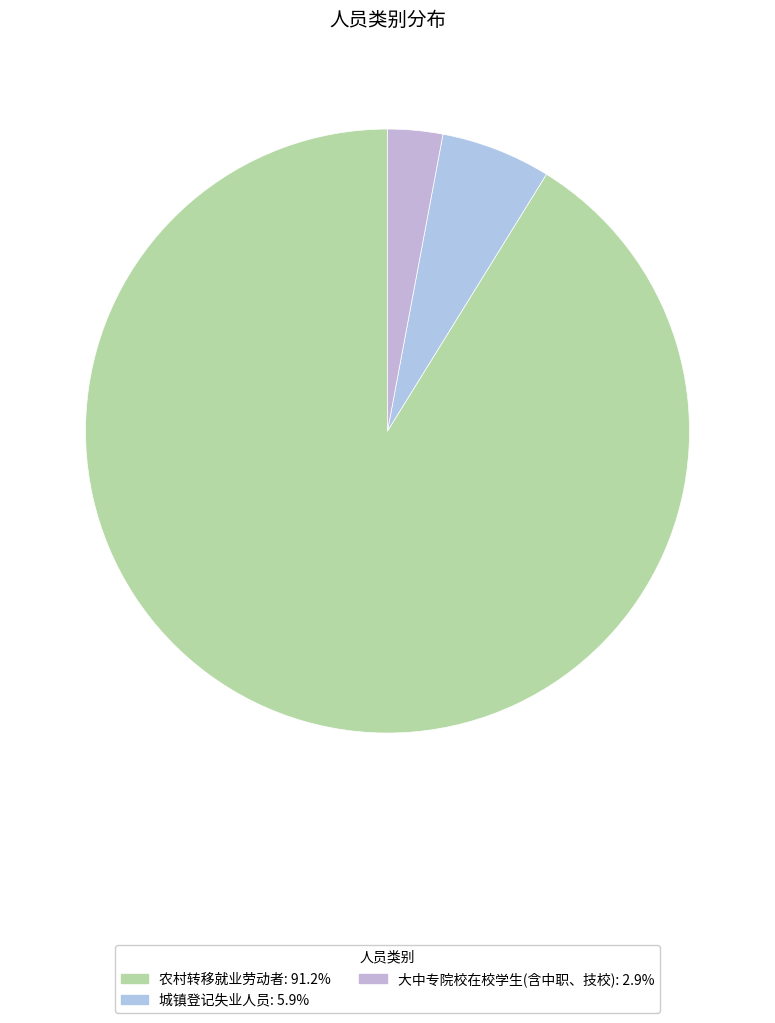

Which category has the biggest portion of the pie?

农村转移就业劳动者